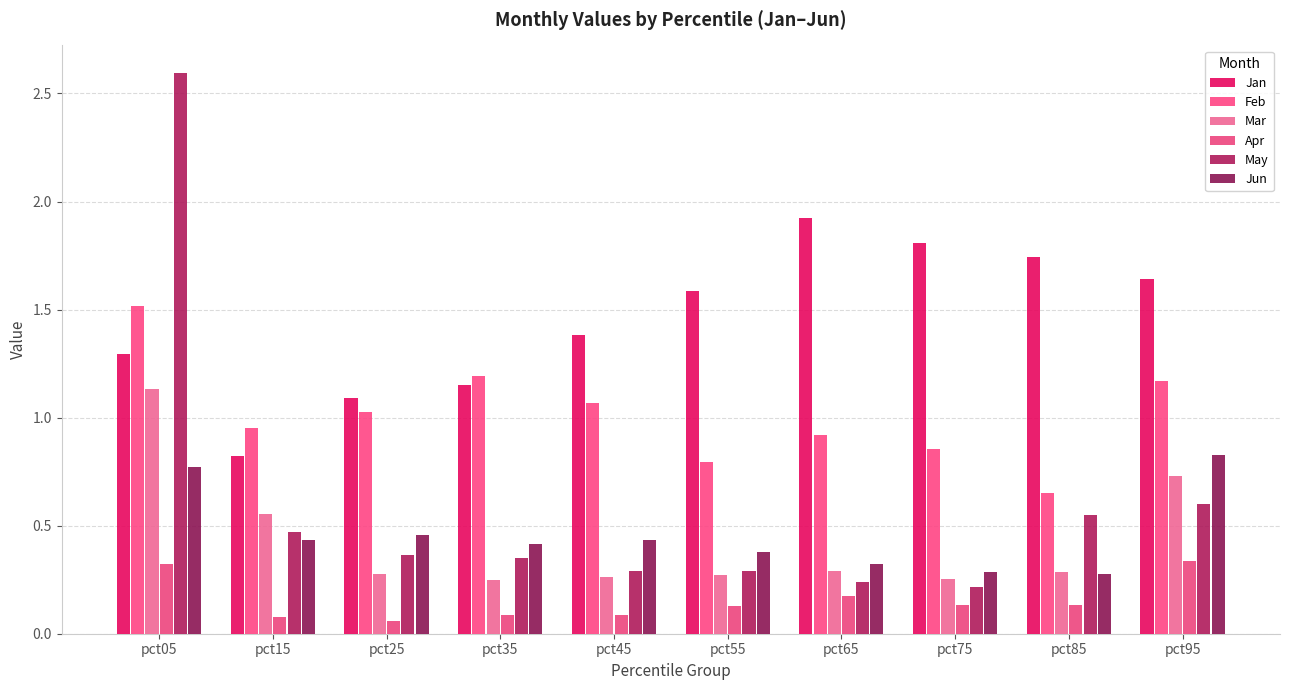

What is the difference between the second highest and minimum values in the Feb series?

0.5